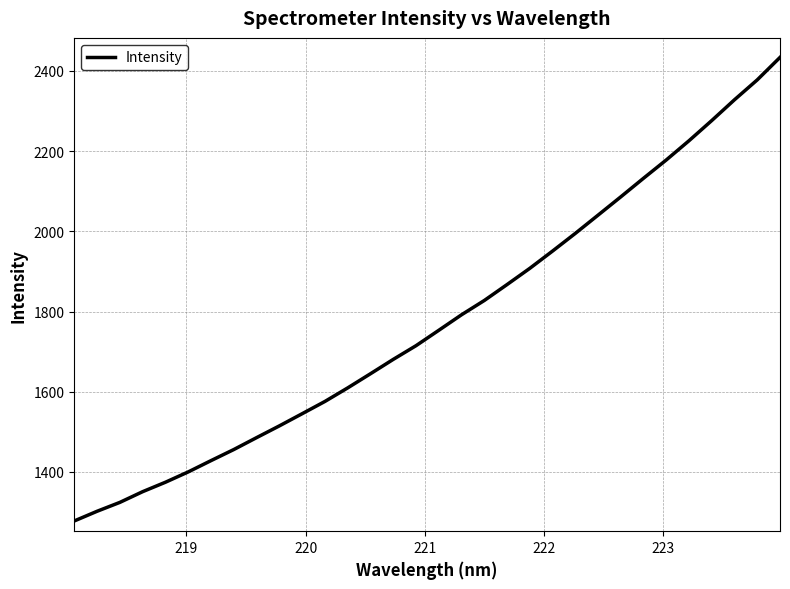

What is the difference between the maximum and minimum values?

1156.1